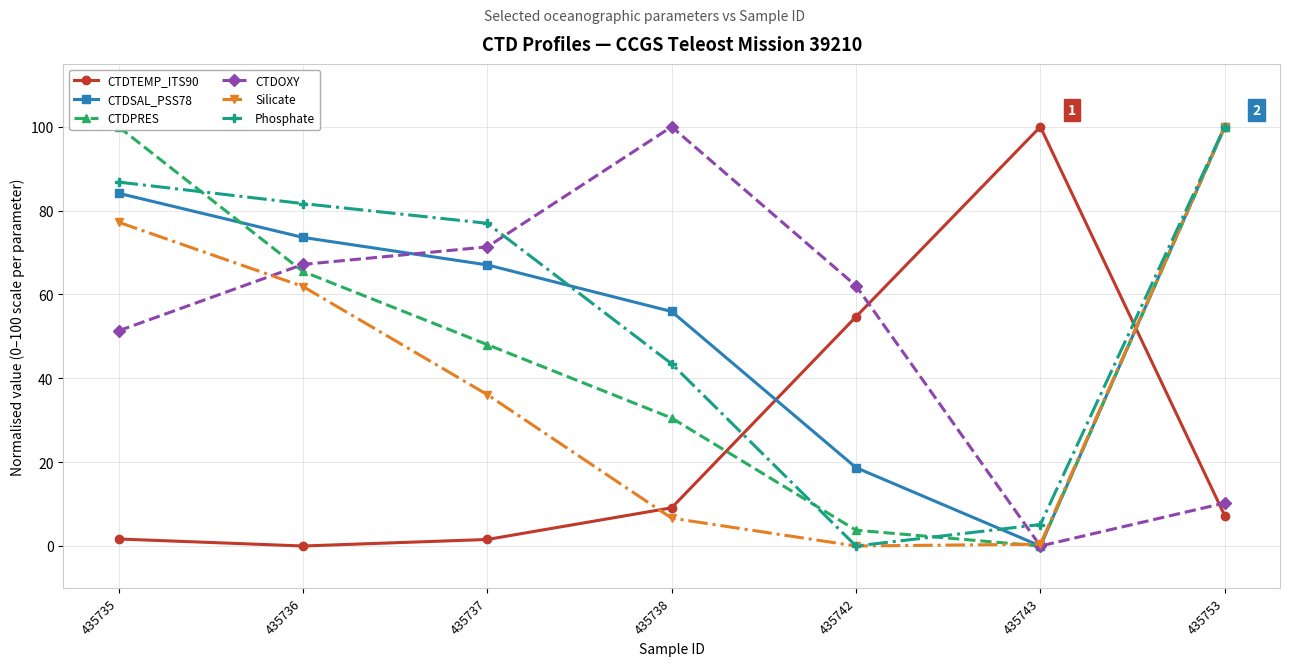

Which has a higher value, 435742 or 435743?

435743